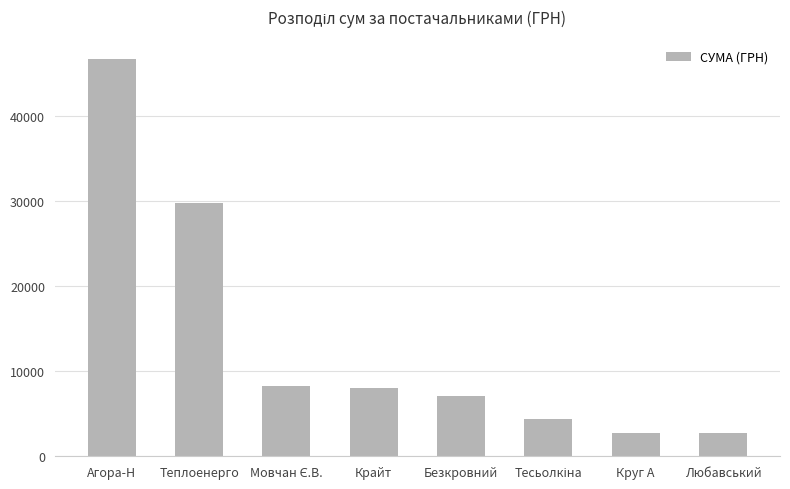

What position from the right is Круг А?

2